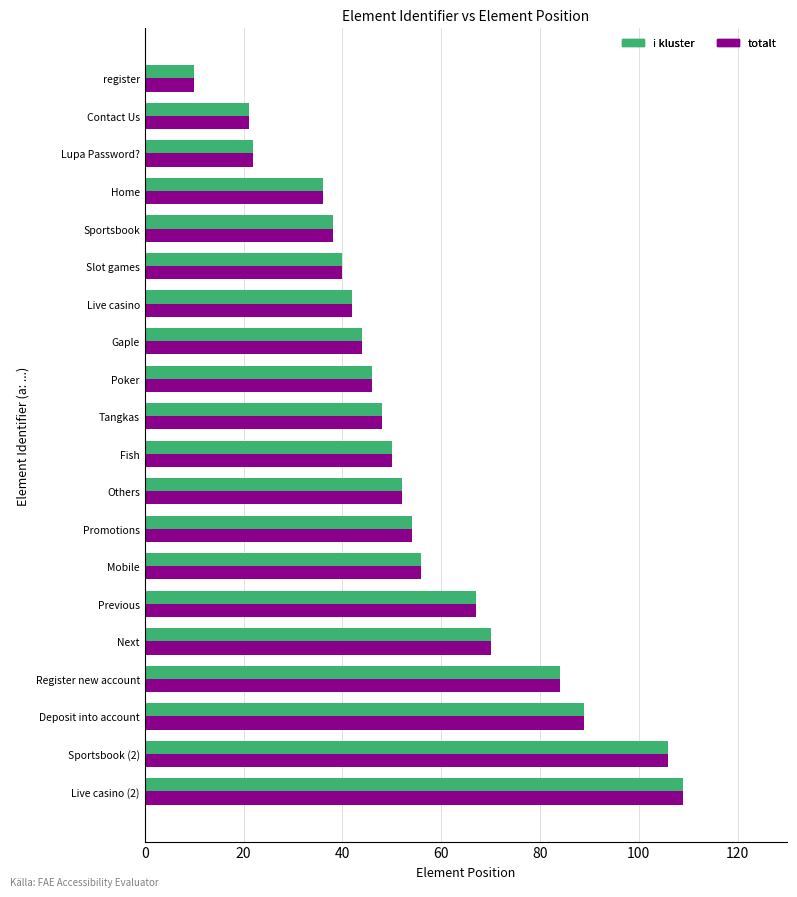

What is the maximum value for totalt?

109